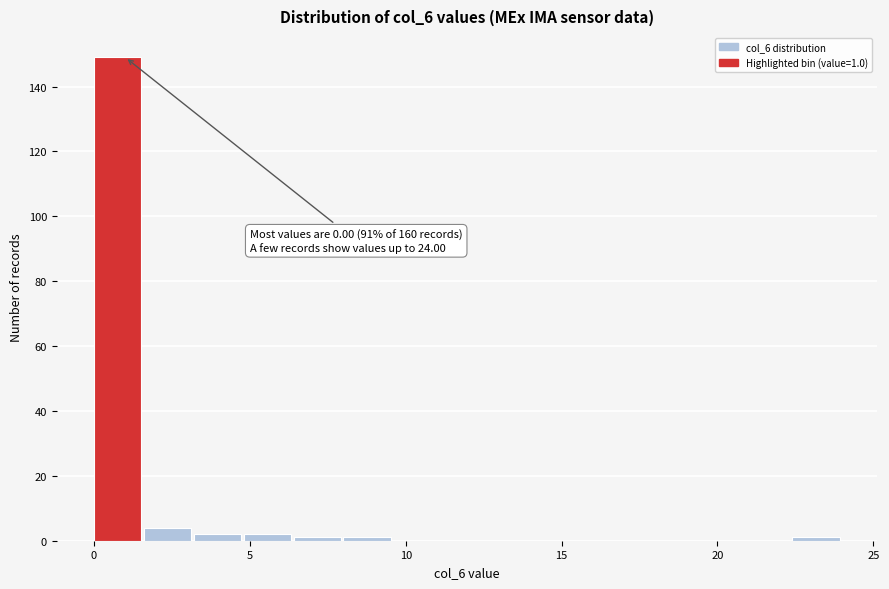

Around what value on the x-axis is the tallest bar? Give the approximate position of its centre, as read against the axis.

1.0